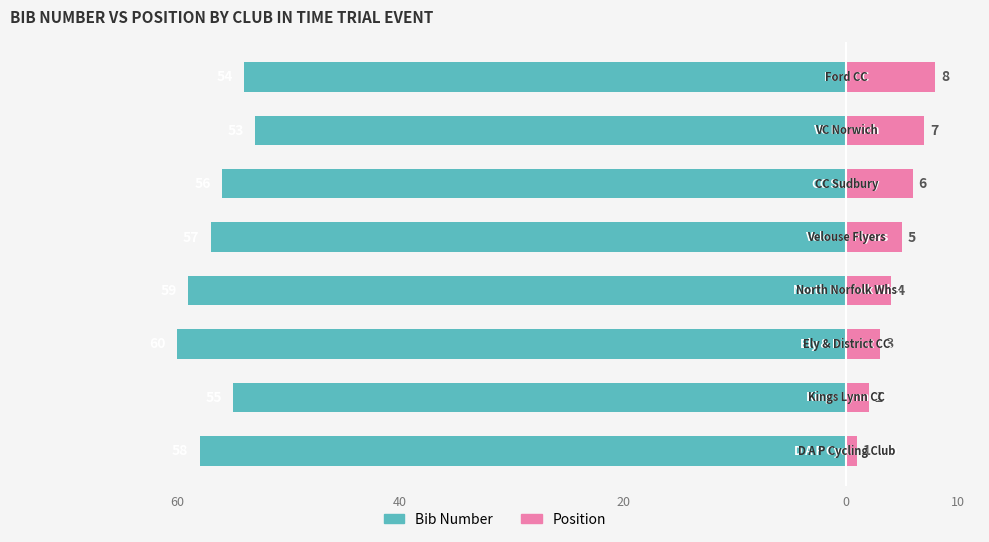

What is the difference between the highest and lowest values at 5?

62